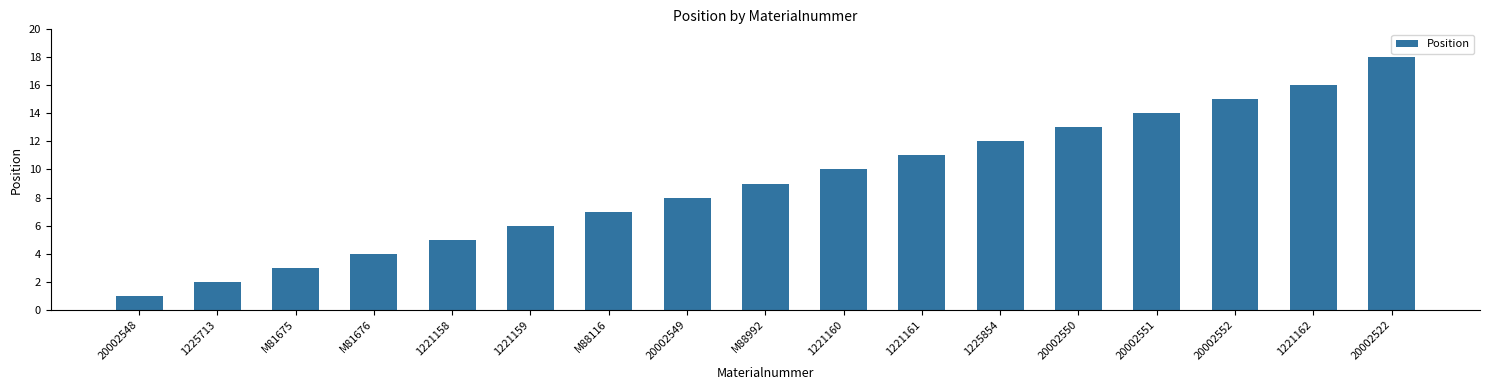

The value at 20002550 is 13. True or false?

True